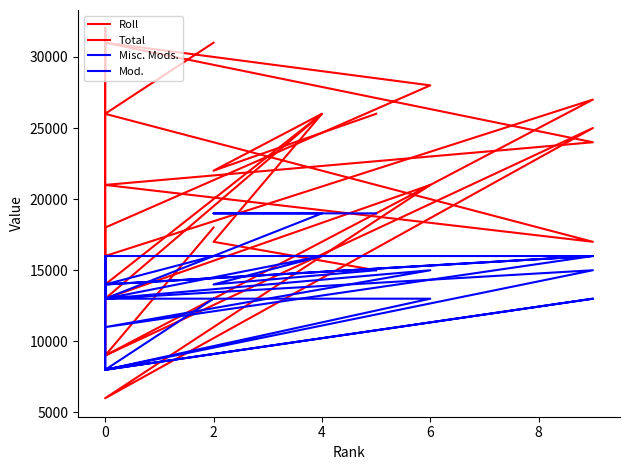

Is the value of Roll at 0 greater than the value of Mod. at 0?

Yes